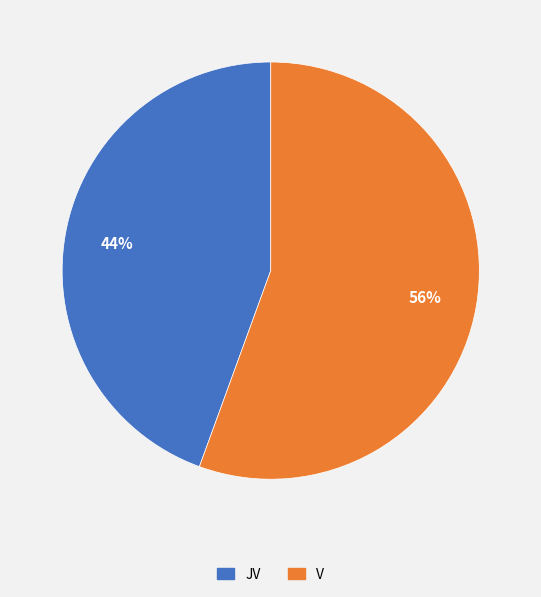

To the nearest percent, what percentage of the pie is V?

56%